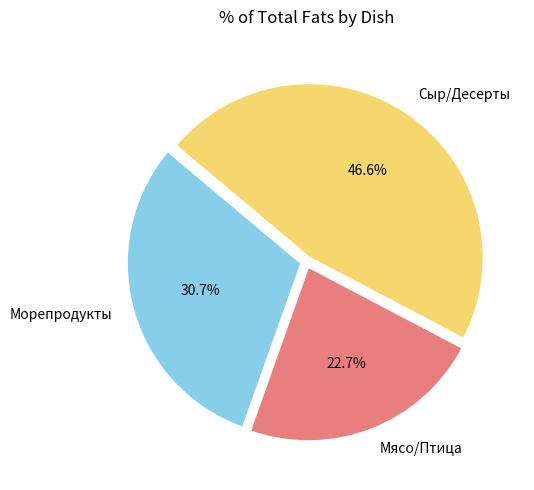

Rank the categories by value from lowest to highest.

Мясо/Птица, Морепродукты, Сыр/Десерты